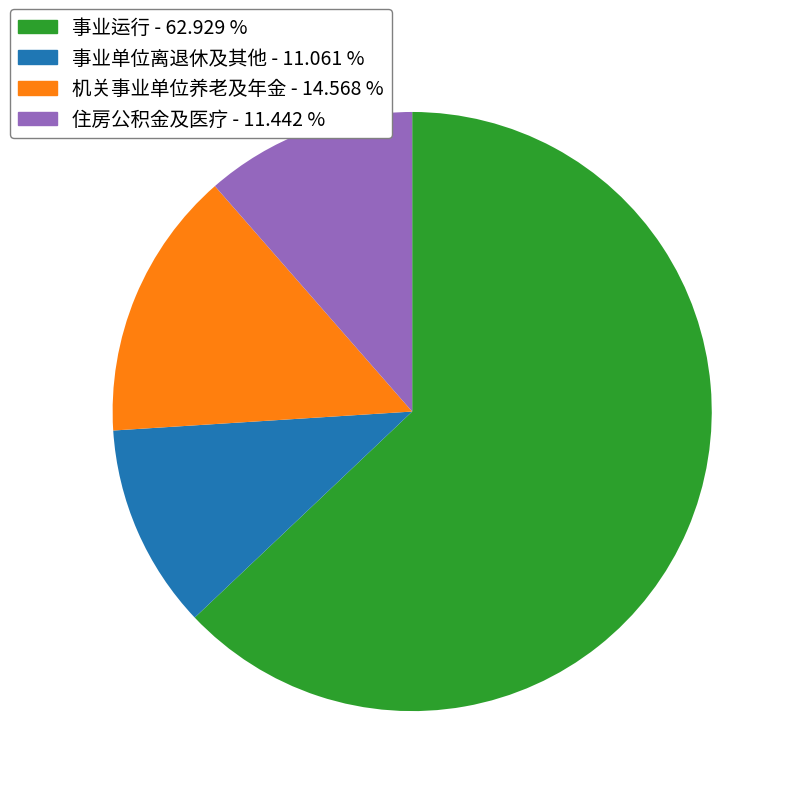

How many segments does this pie chart have?

4